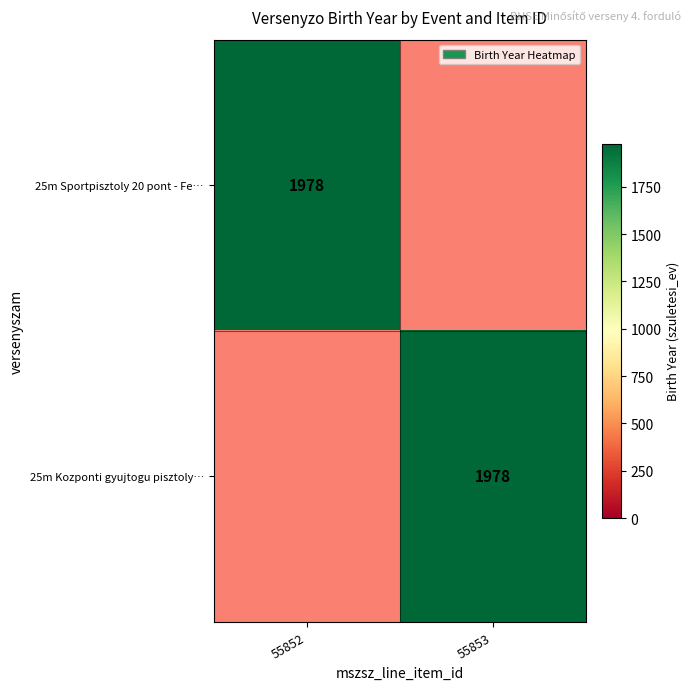

Which category has the highest value across all series?

55852